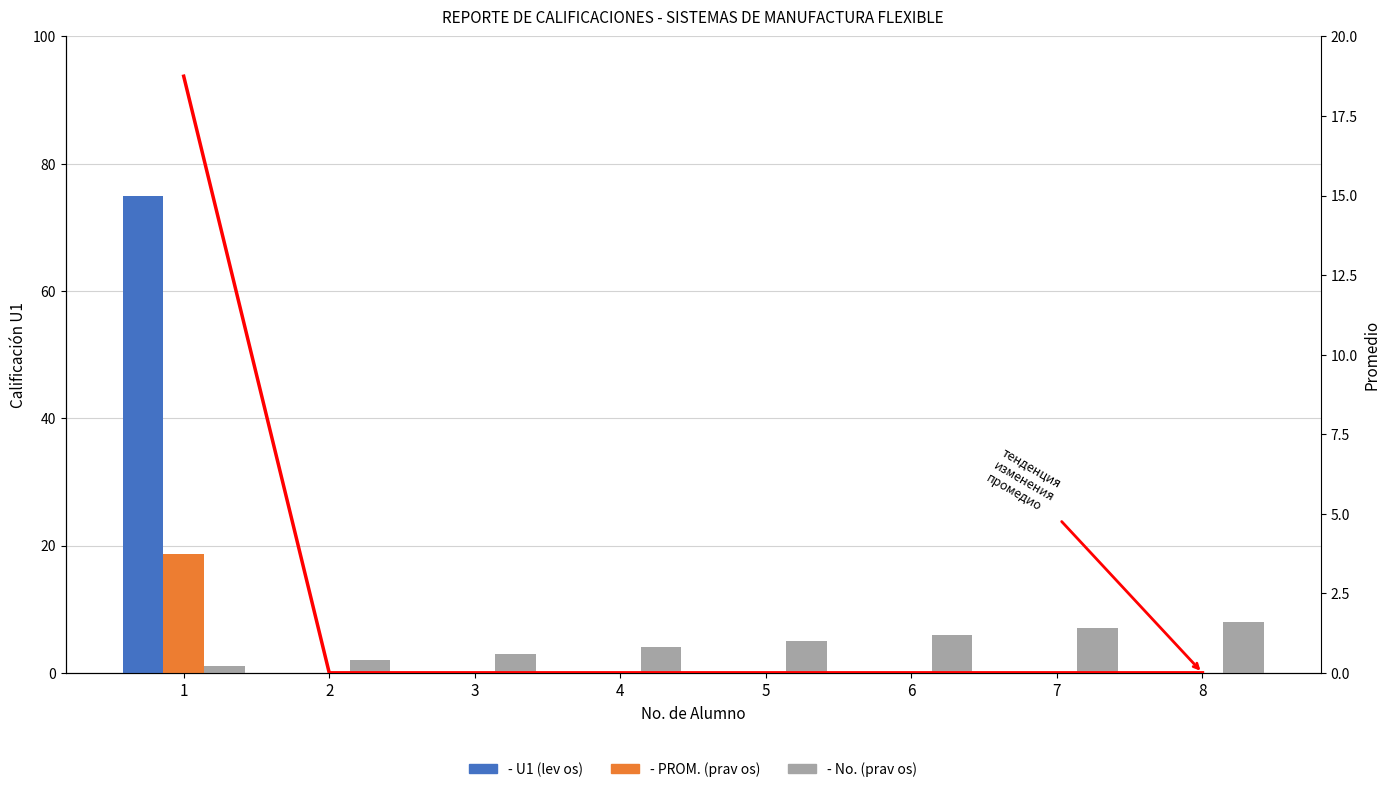

Reading left to right, list all the values displayed in this chart.

- U1 (lev os): 75.0	0.0	0.0	0.0	0.0	0.0	0.0	0.0
- PROM. (prav os): 18.8	0.0	0.0	0.0	0.0	0.0	0.0	0.0
- No. (prav os): 1.0	2.0	3.0	4.0	5.0	6.0	7.0	8.0
- тенденция изменения промедио: 18.8	0.0	0.0	0.0	0.0	0.0	0.0	0.0